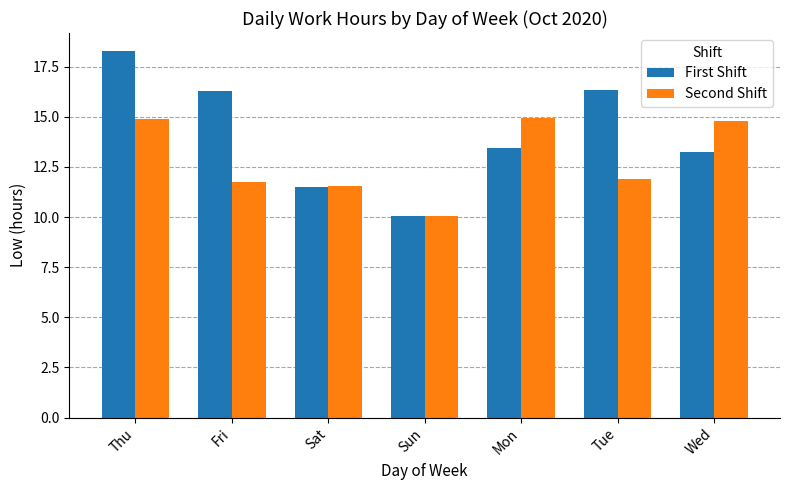

Count the Second Shift values in the range 11 to 14.

3